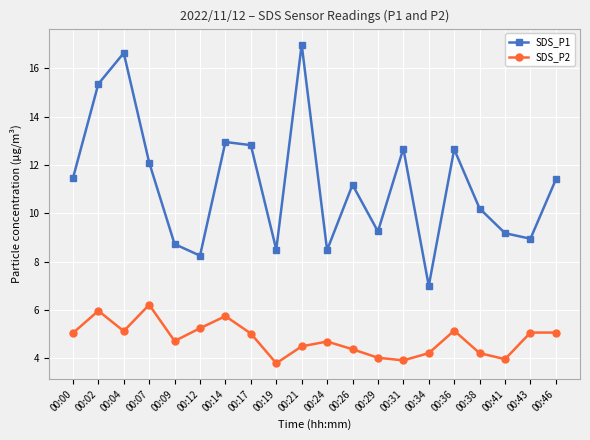

What is the approximate value of SDS_P2 at 00:46?

5.1